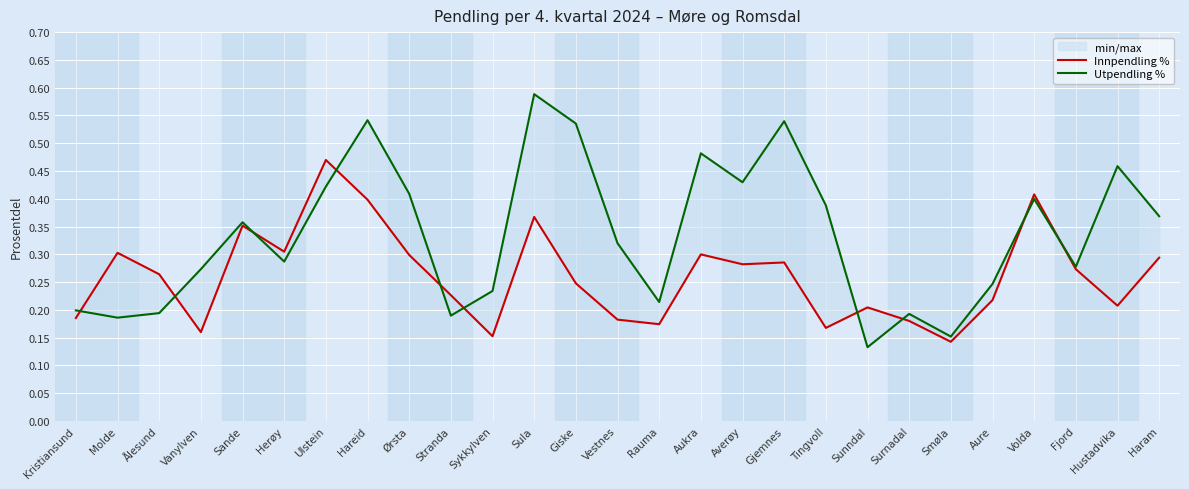

Which series has the largest total across all categories?

Utpendling %